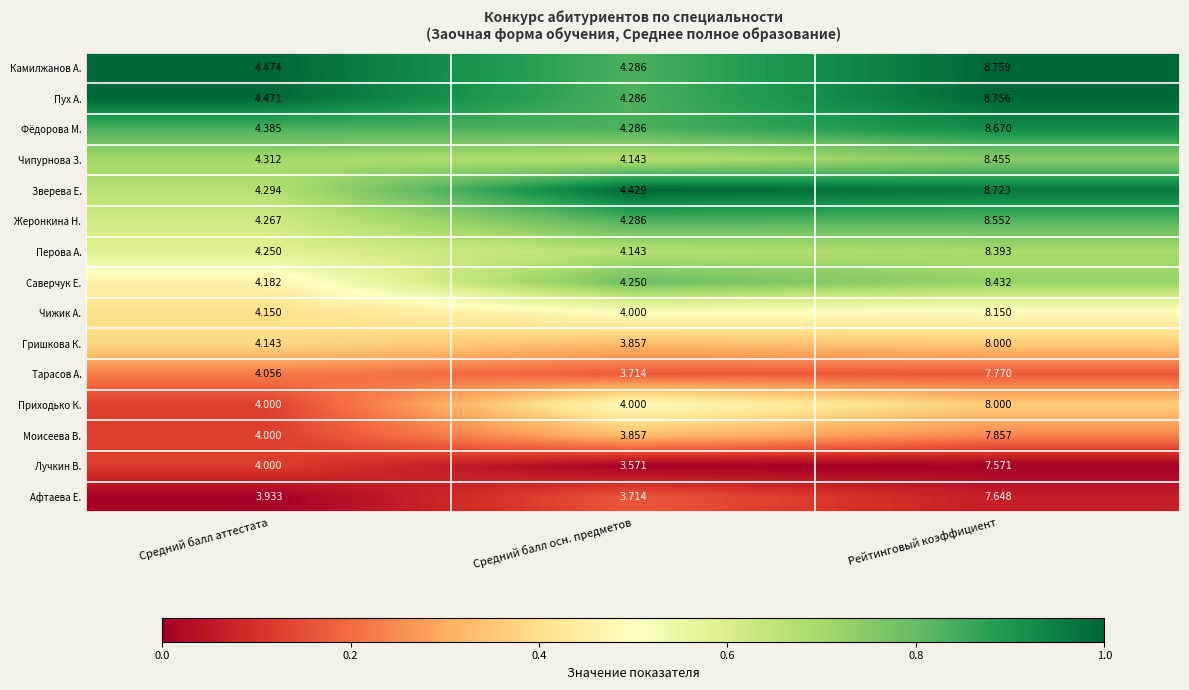

At which category does the chart reach its minimum across all series?

Средний балл осн. предметов